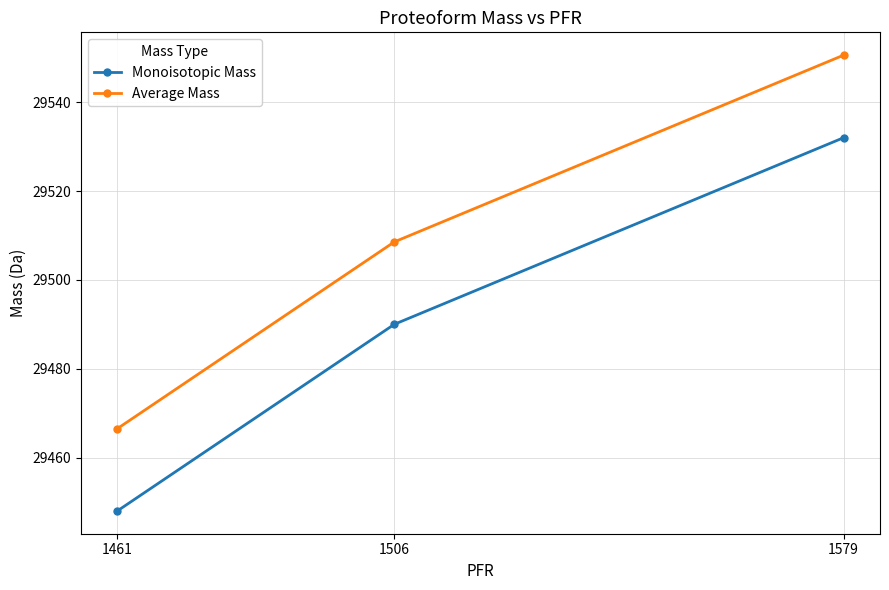

The Monoisotopic Mass series shows 17985.2 at 1506. True or false?

False